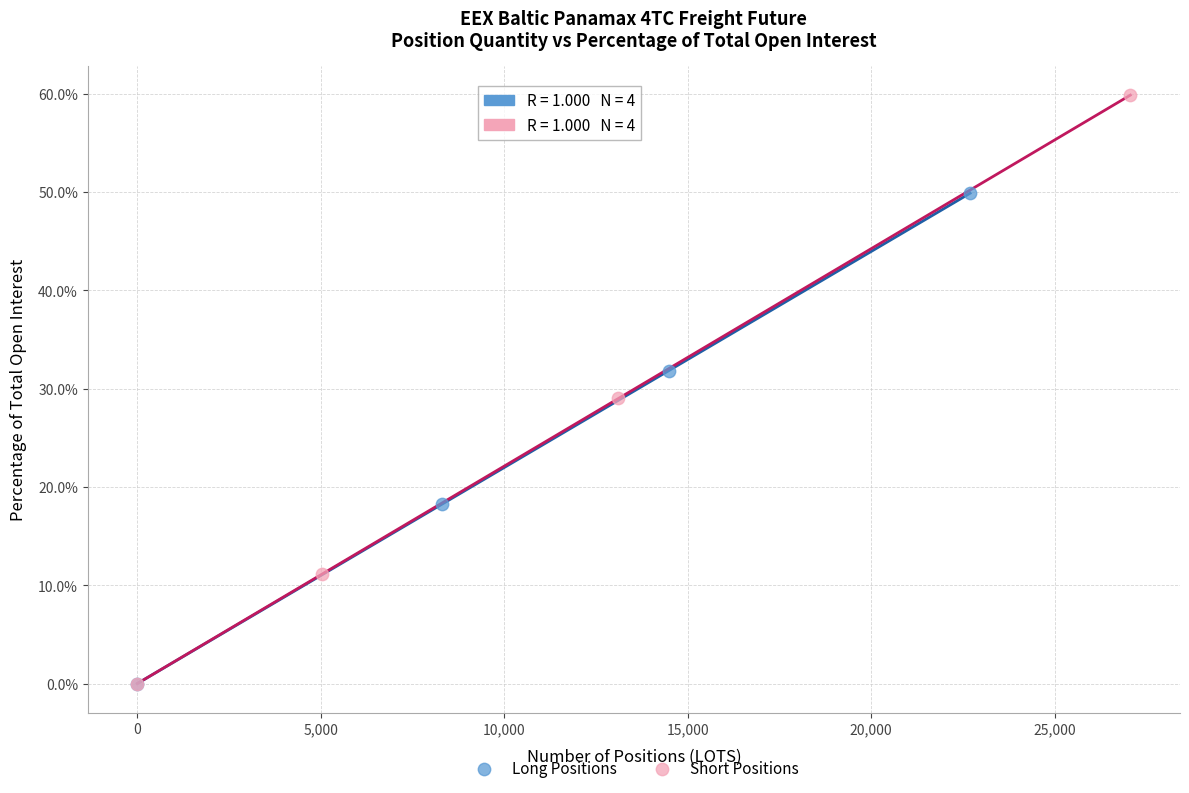

Which series contains the highest Y value?

Short Positions